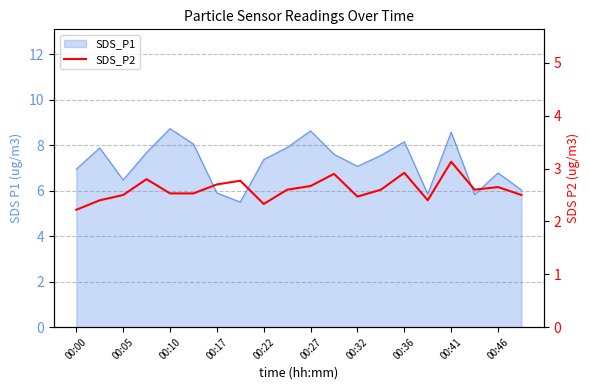

Is it true that the value at 00:05 is 2.5?

True